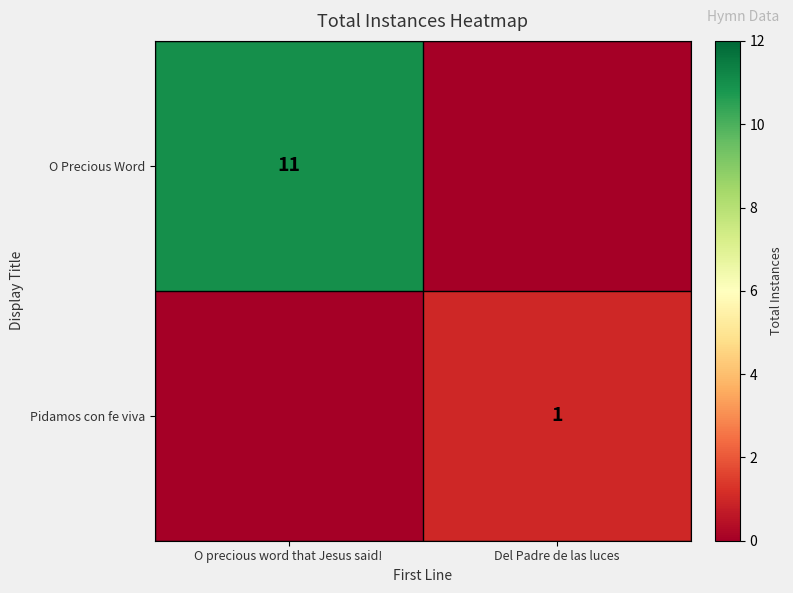

At which category is the sum across all series the highest?

O precious word that Jesus said!